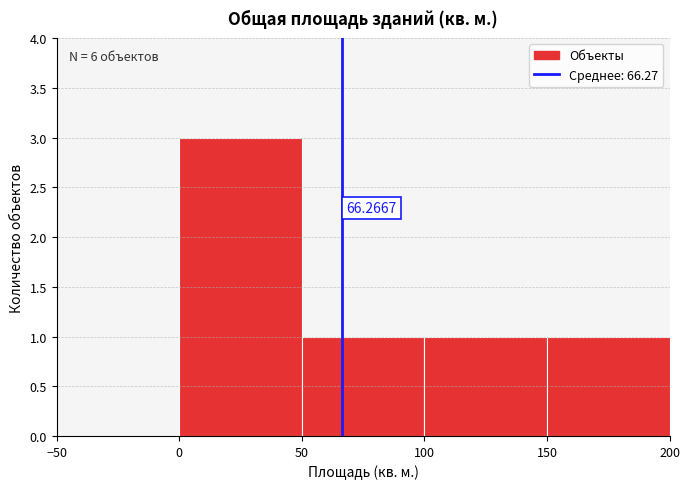

Over which range of the x-axis is the bar tallest?

0 to 50